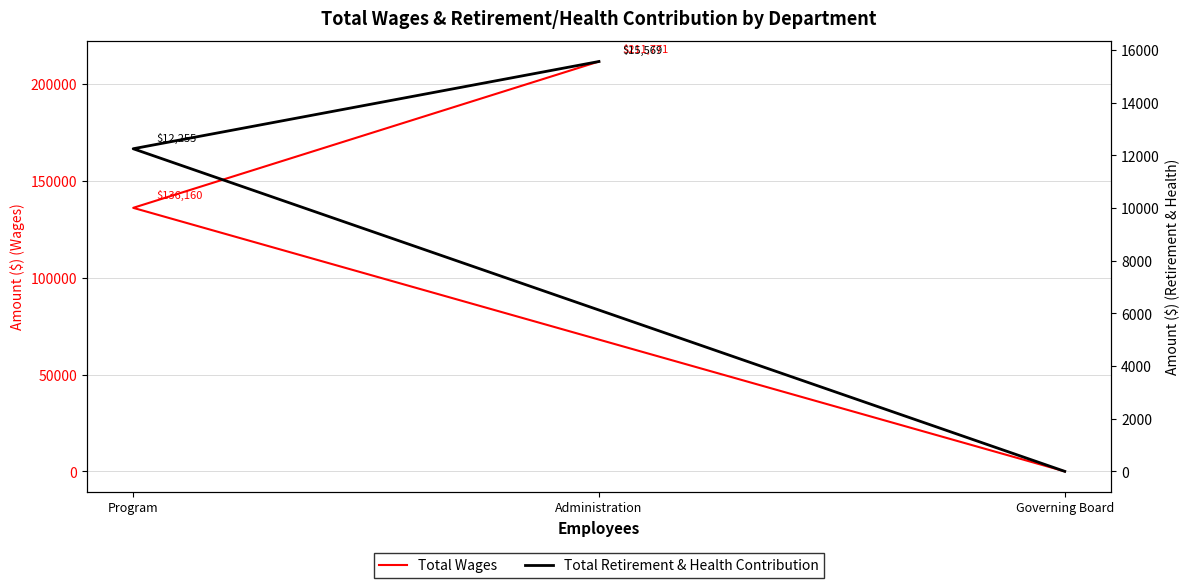

What is the average value of the Total Wages series?

115977